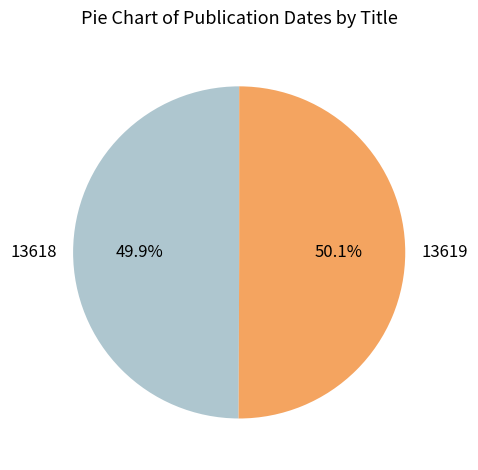

To the nearest percent, what portion does 13619 represent?

50%